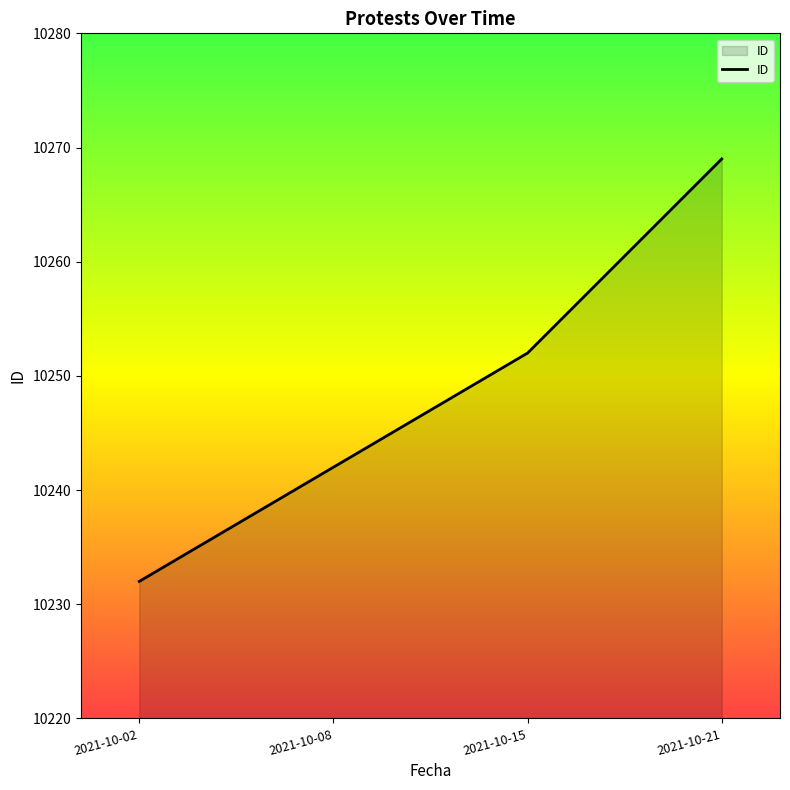

Where is the data nearest to the value 10250?

2021-10-15